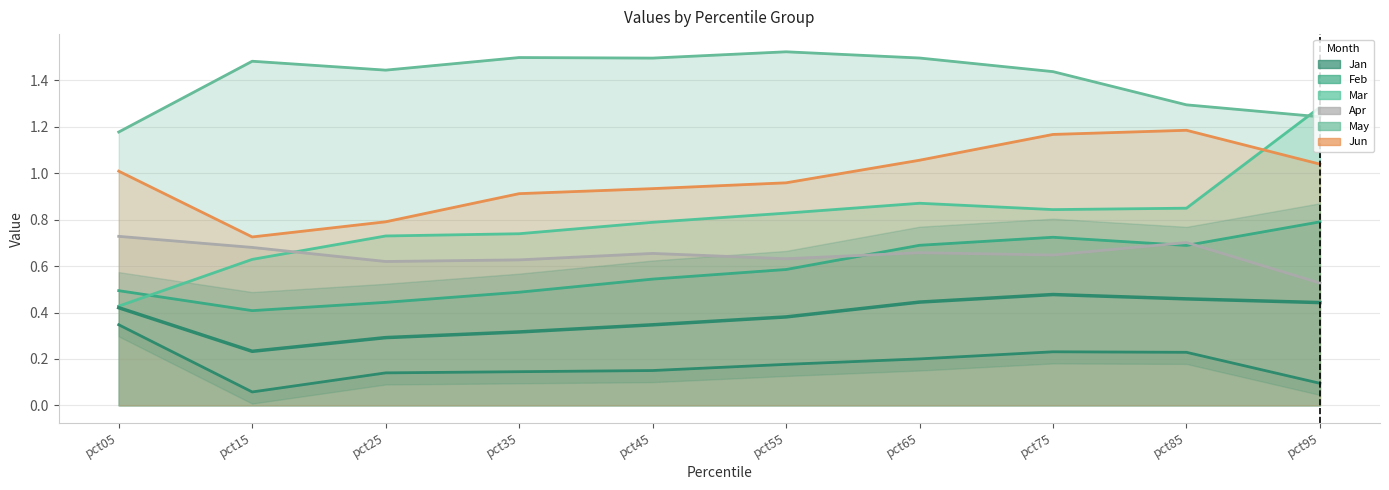

What is the minimum value shown in the chart?

0.1